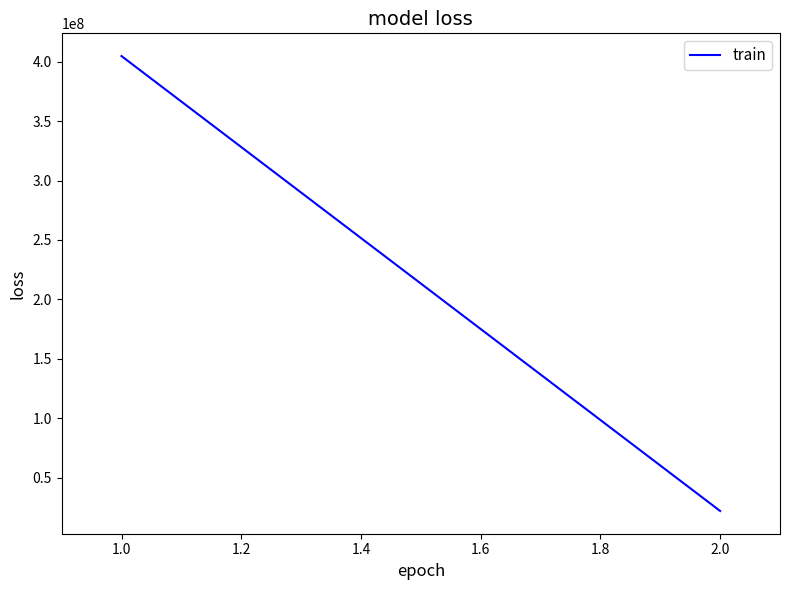

What is the sum of the values at 1.0 and 2.0?

426751265